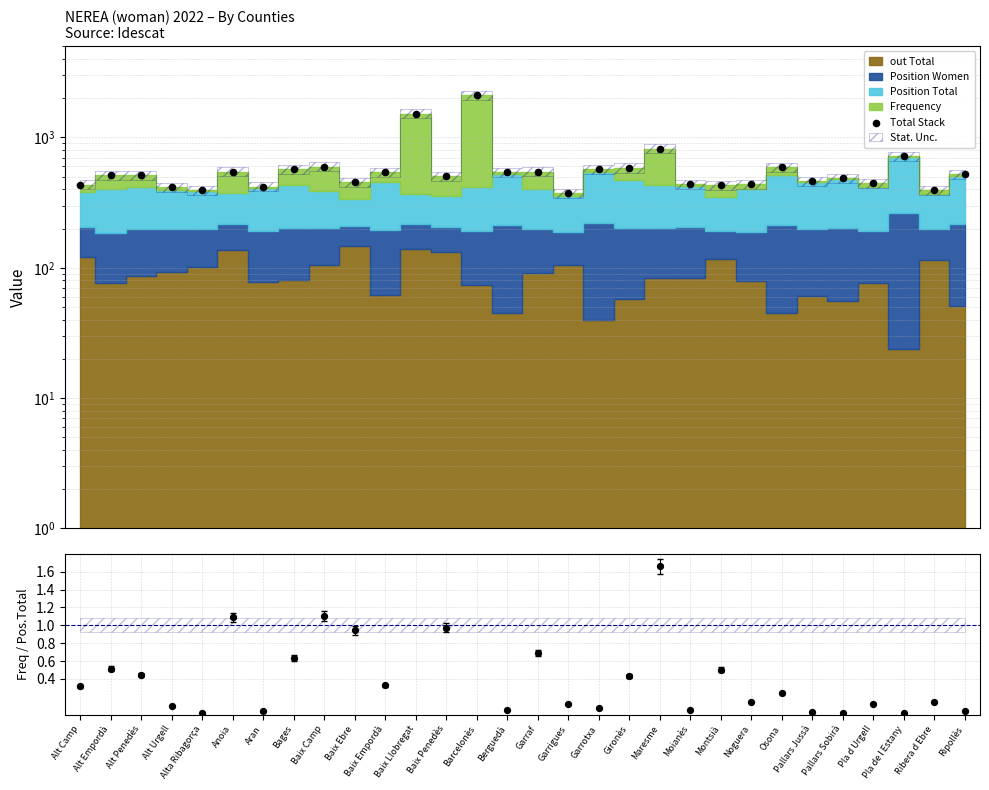

Is the value of Freq / Pos.Total at Ribera d Ebre greater than the value of Total Stack at Berguedà?

No